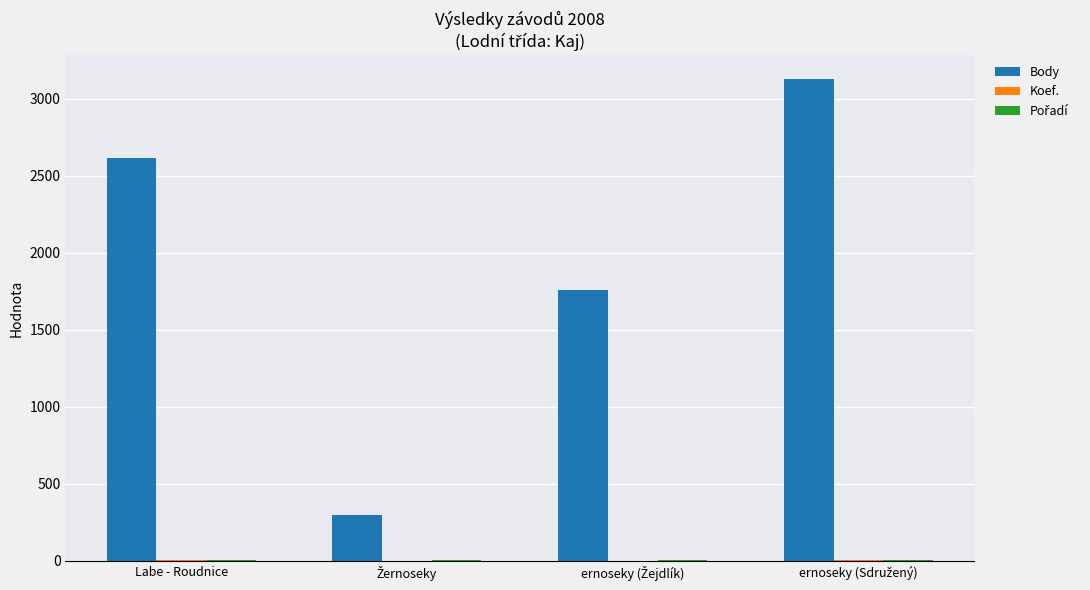

What is the greatest value displayed?

3129